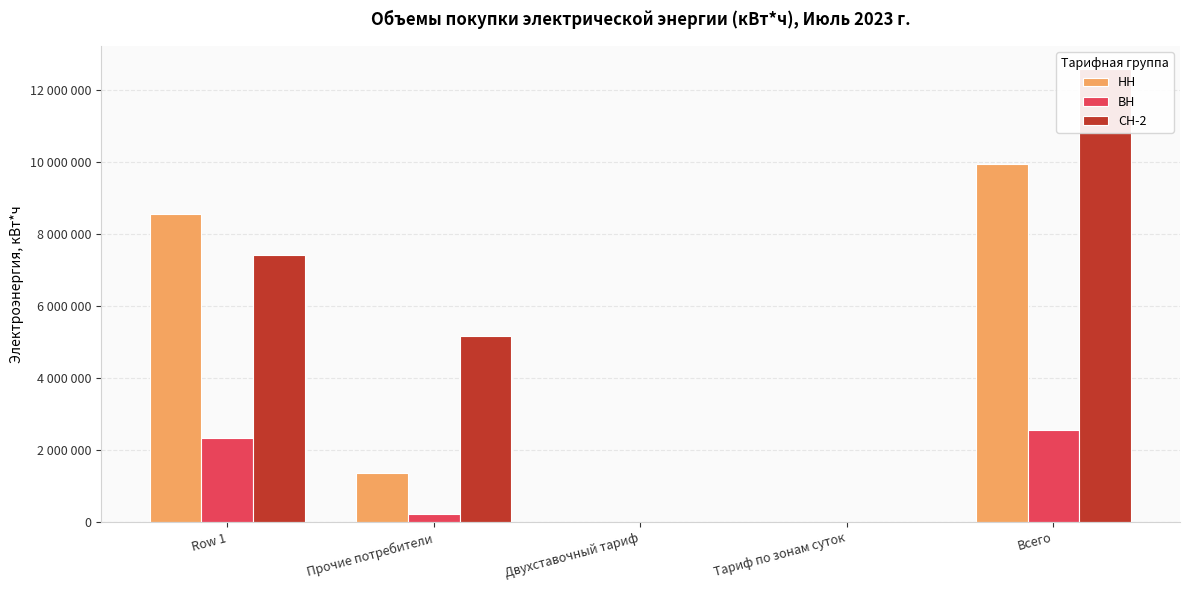

Reading left to right, list all the values displayed in this chart.

НН: 8560546	1369088	0	469	9929634
ВН: 2318990	223155	0	0	2542145
СН-2: 7405915	5173014	0	0	12578929